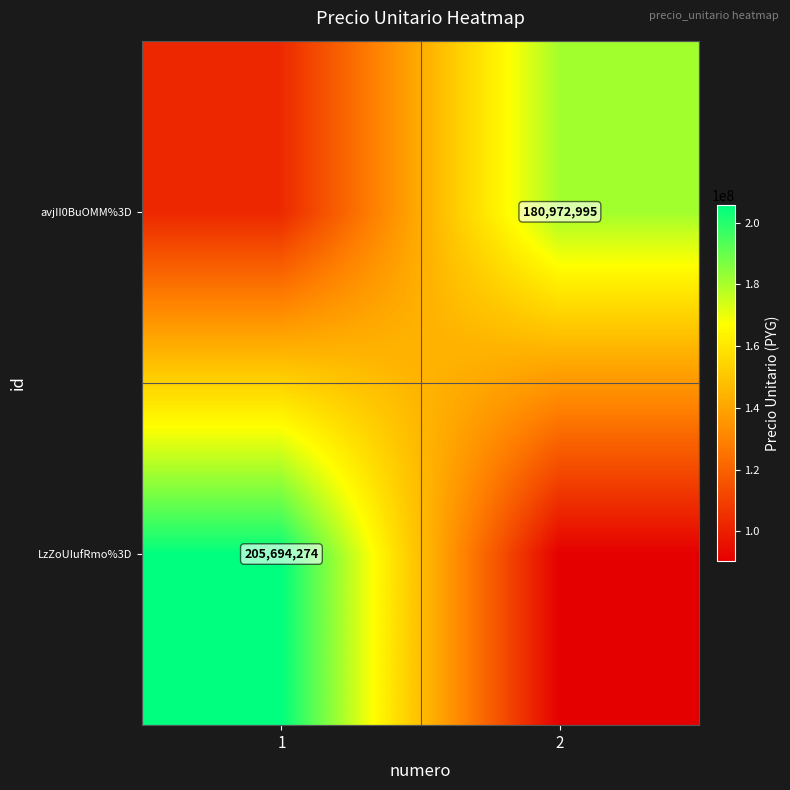

The value of avjII0BuOMM%3D at 2 is 95105923.4. True or false?

False